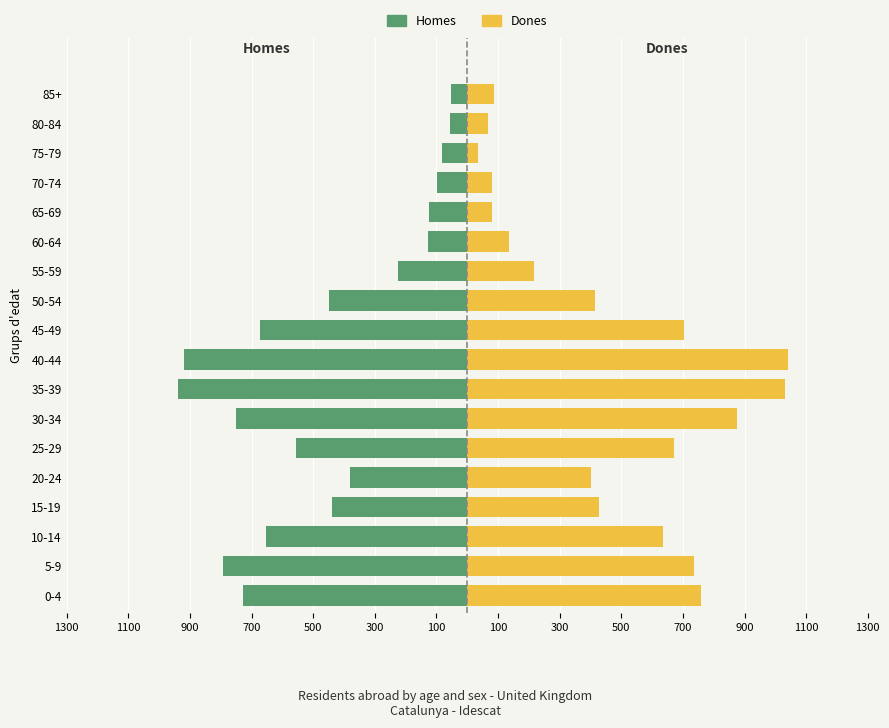

At how many categories does at least one series exceed -727?

18